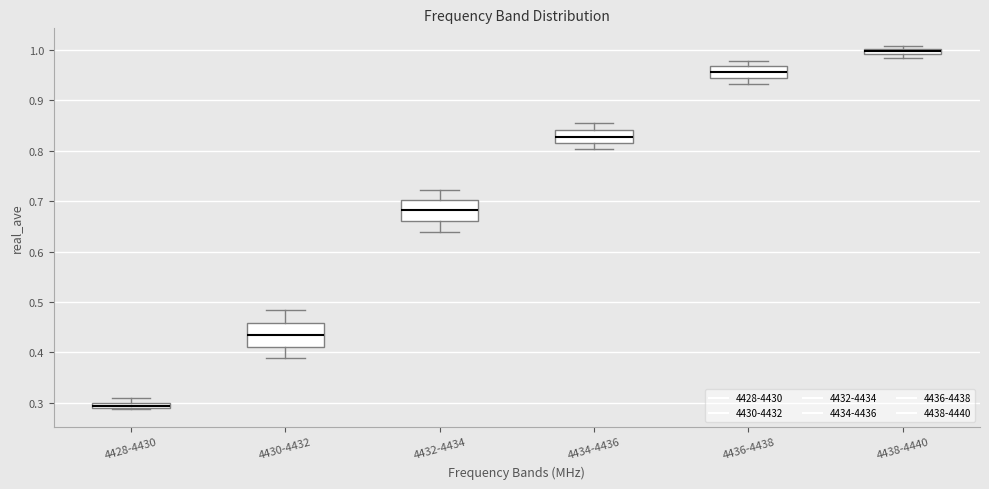

Where does the lower whisker of the box for 4436-4438 end on the y-axis? The values are not printed on the chart, so give them approximately, as read against the axis.

0.93